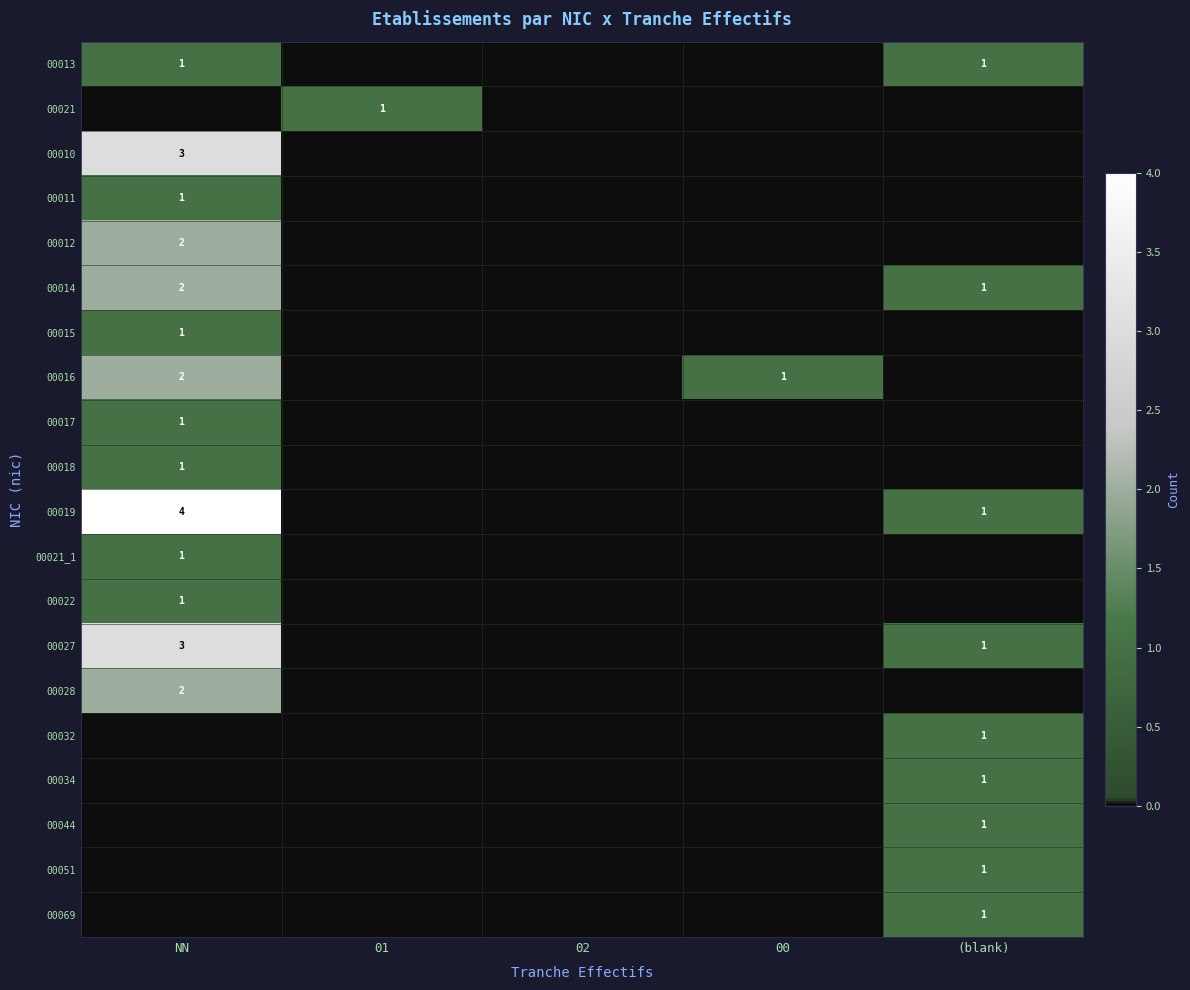

True or false: 00017 has a value of 2 at NN.

False